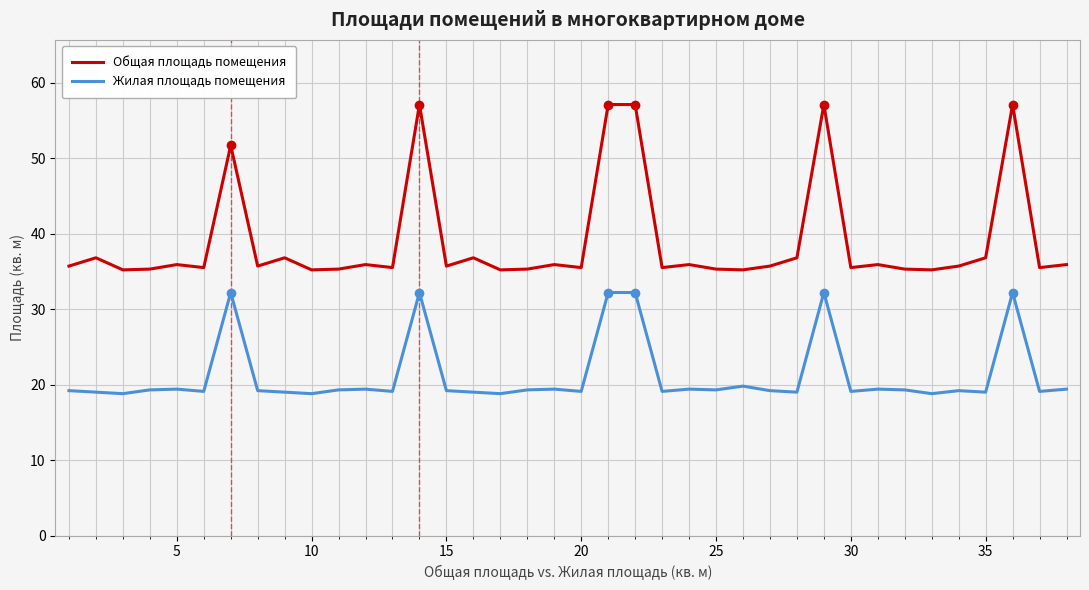

What is the difference between the maximum and minimum values in the Общая площадь помещения series?

21.9